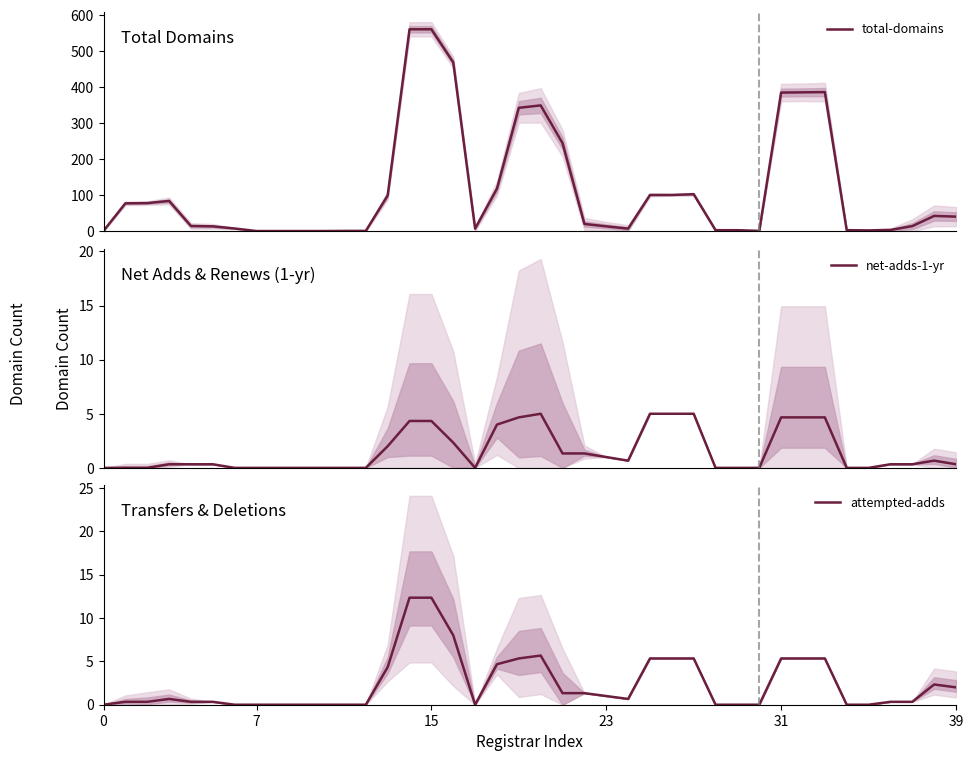

How many values in net-adds-1-yr are above zero?

24